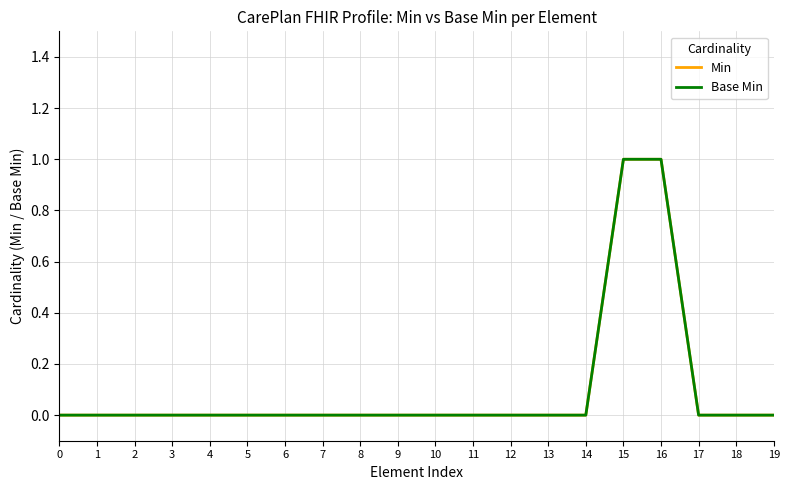

Is this an area chart (filled region under the line)?

No